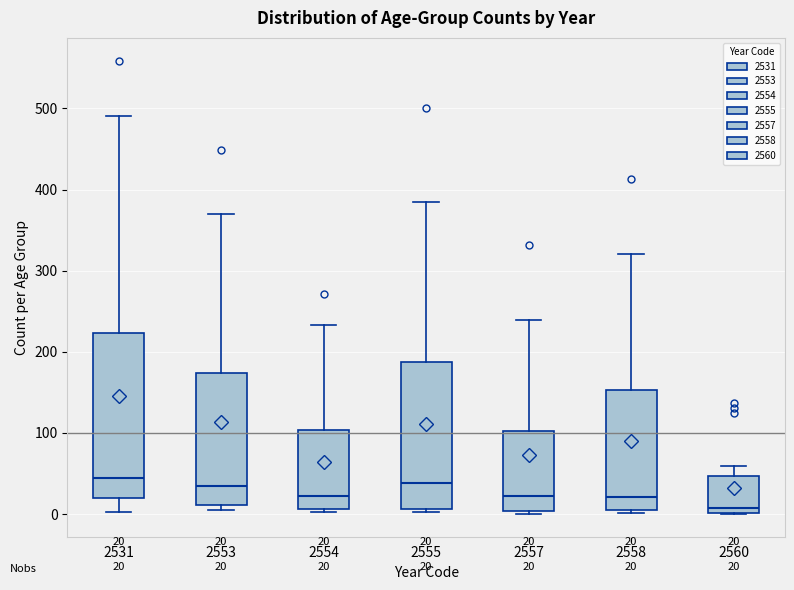

Which box is the tallest, from its lower edge to its upper edge?

2531